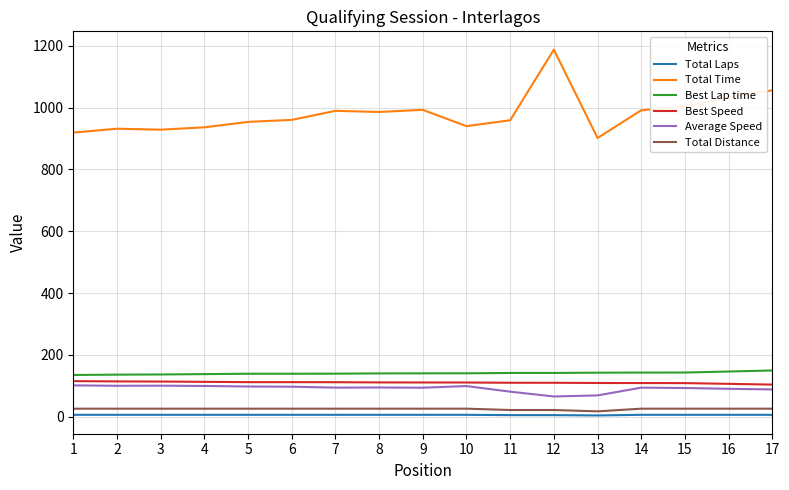

At which category is the sum across all series the highest?

12